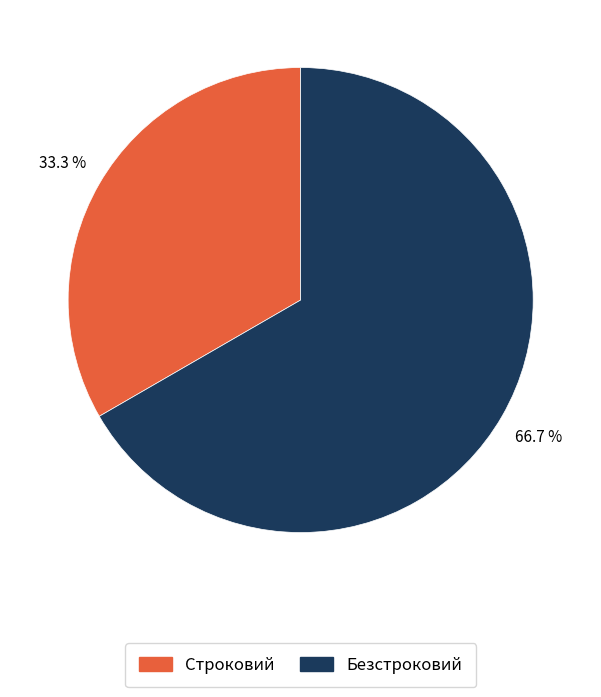

To the nearest percent, what is the difference between the Безстроковий and Строковий slice percentages?

33%